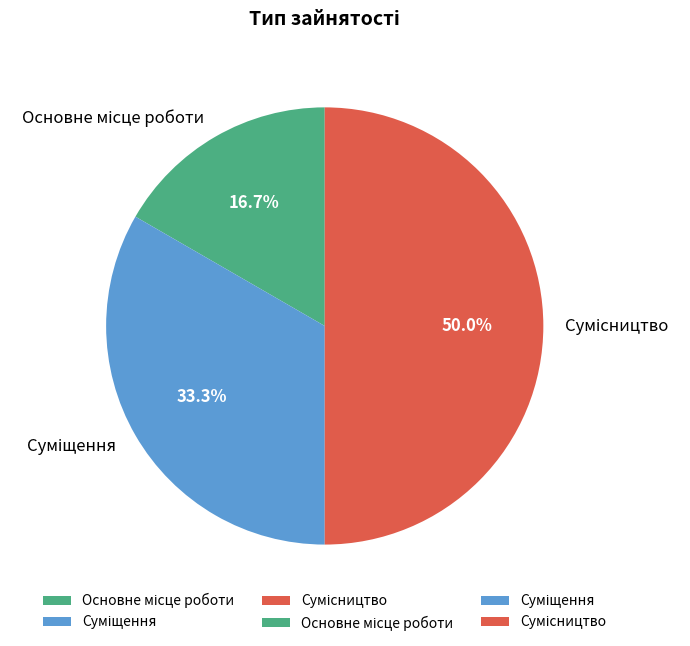

Count the number of slices in the pie.

3